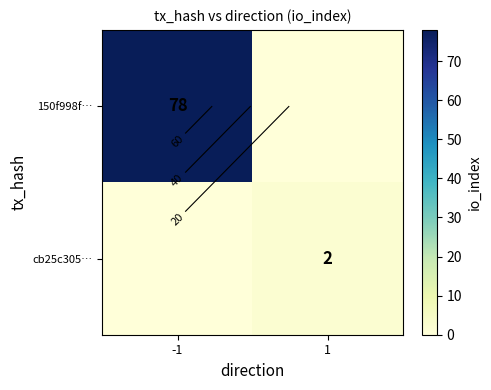

Which series has the largest range (max minus min)?

150f998f…